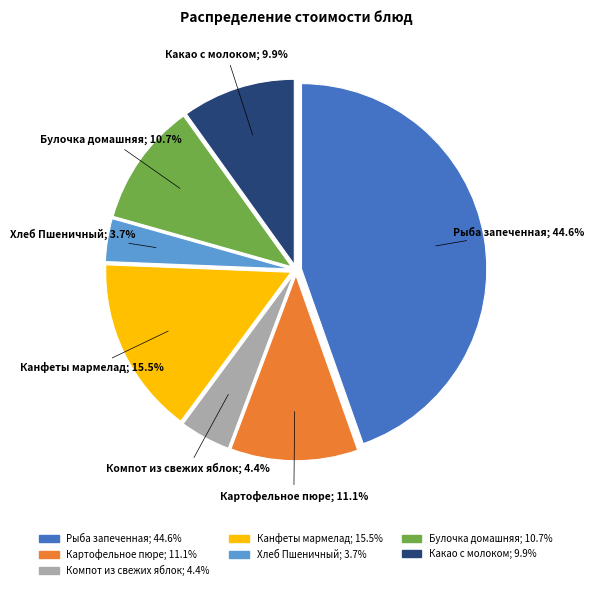

Does any single category account for the majority?

No